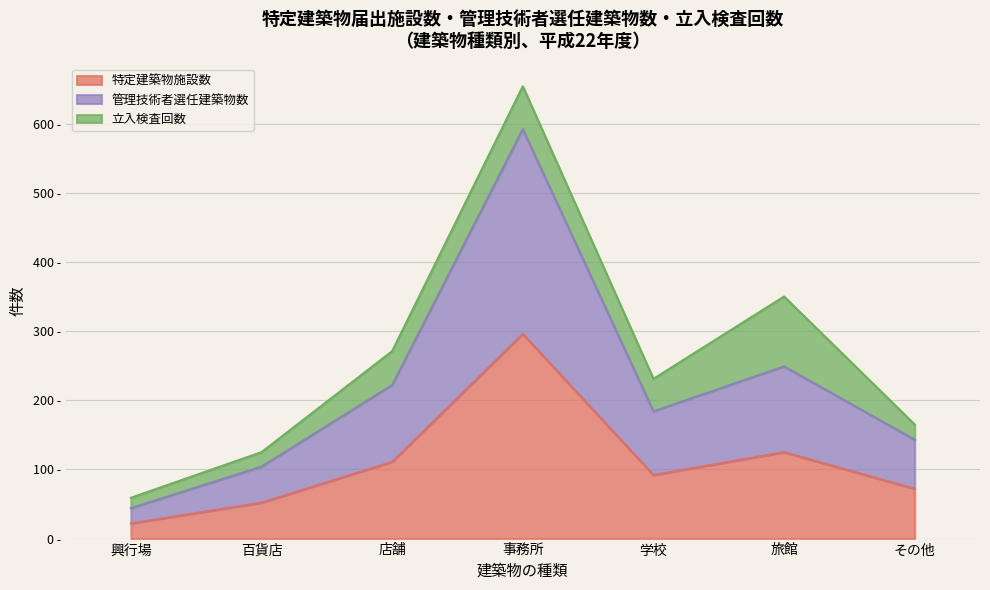

How many categories are shown in the chart?

7